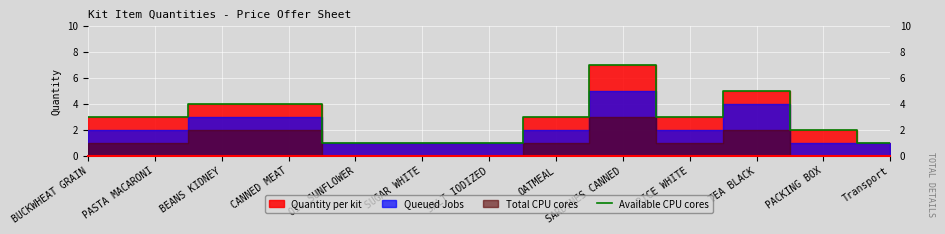

Reading left to right, transcribe all the data shown in this chart.

3	3	4	4	1	1	1	3	7	3	5	2	1